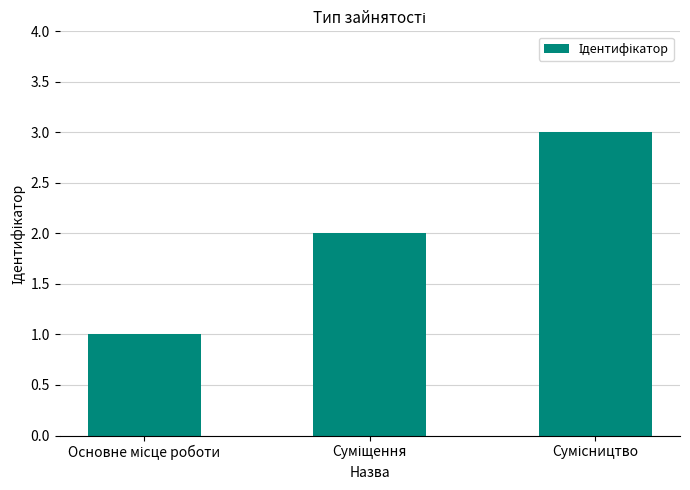

What is the greatest value displayed?

3